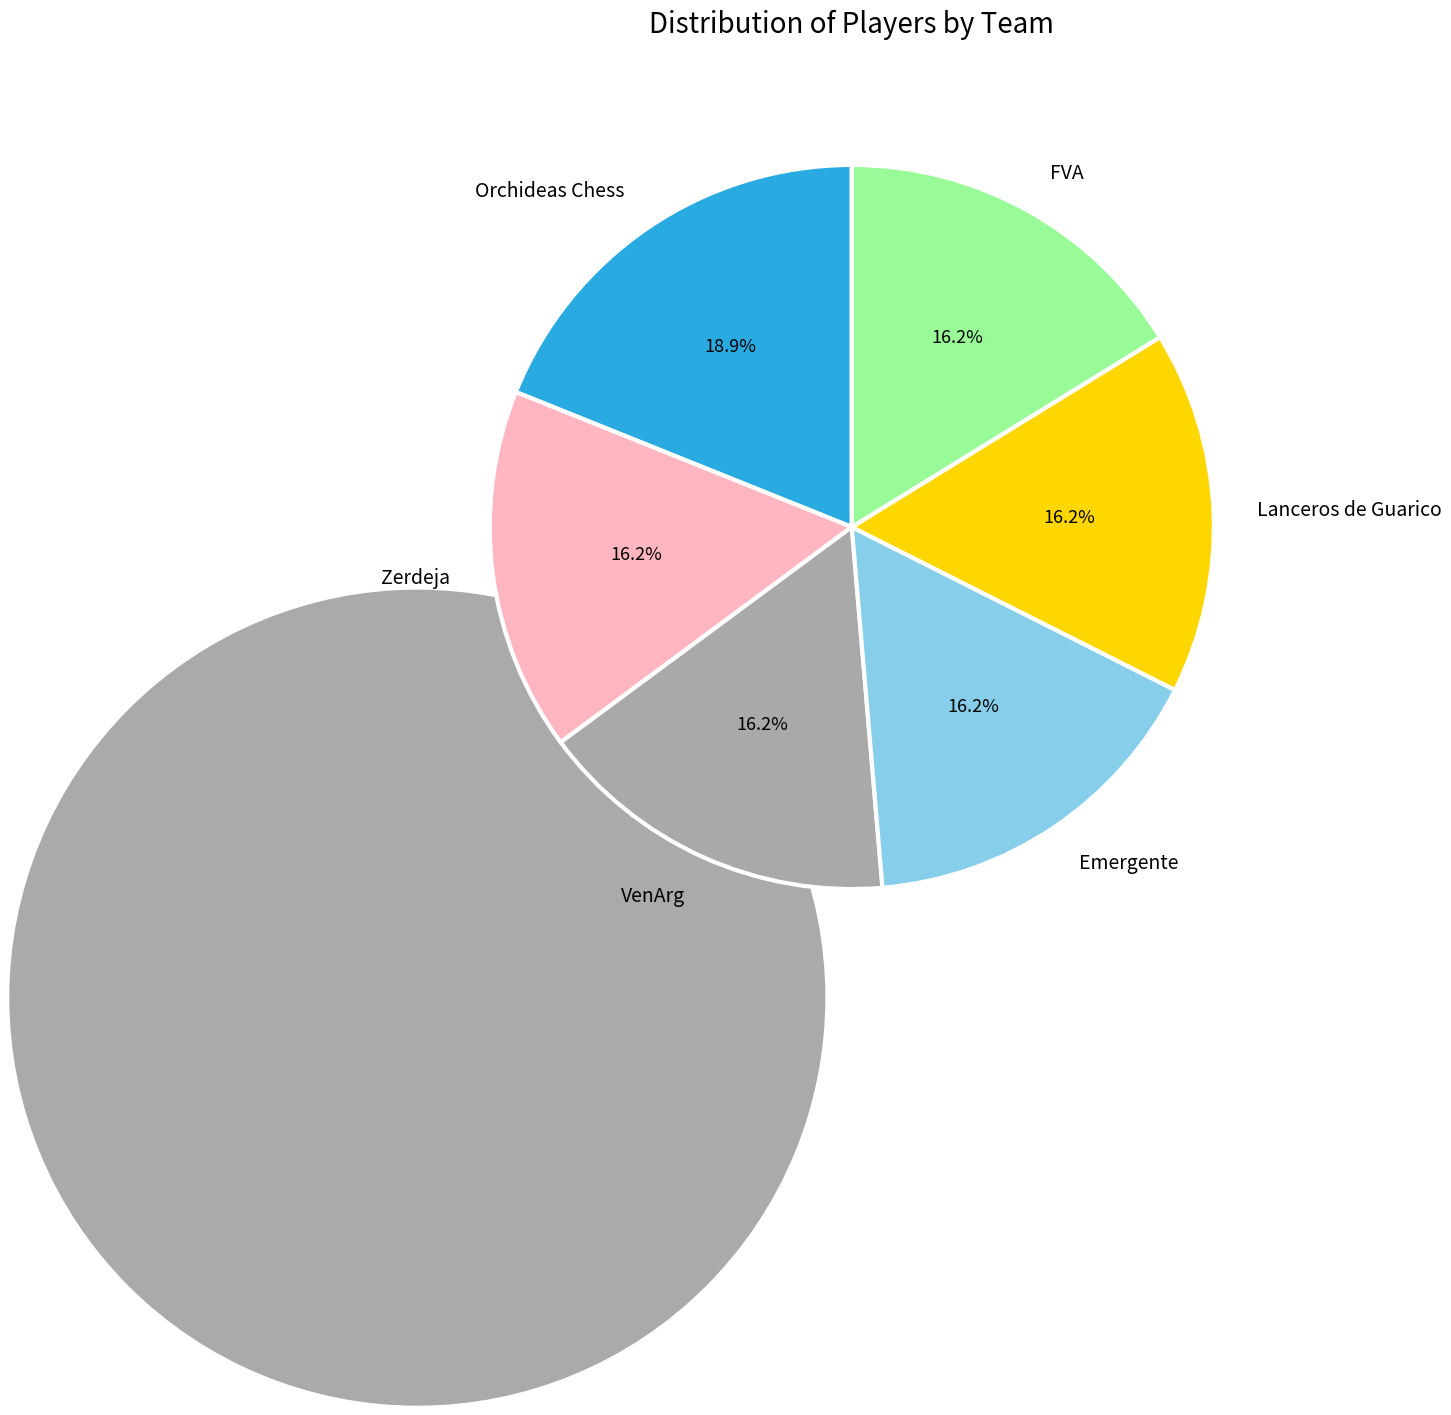

Is it true that FVA is 16% of the pie?

True